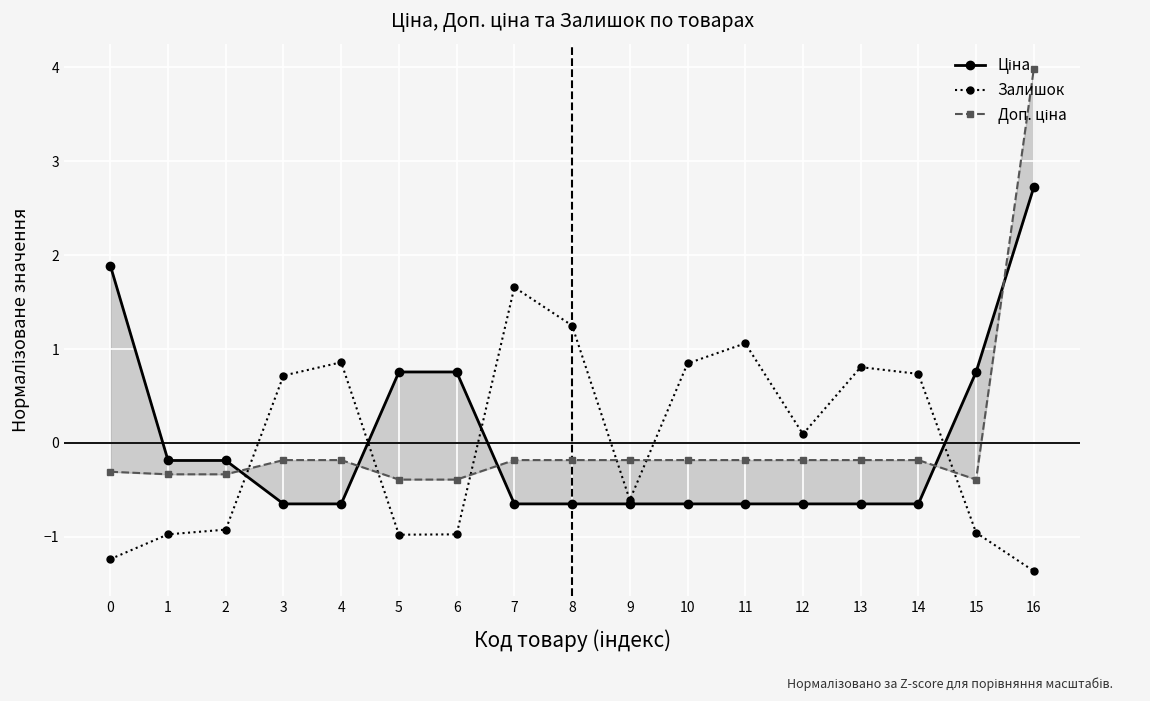

How many times do Ціна and Доп. ціна cross each other?

5